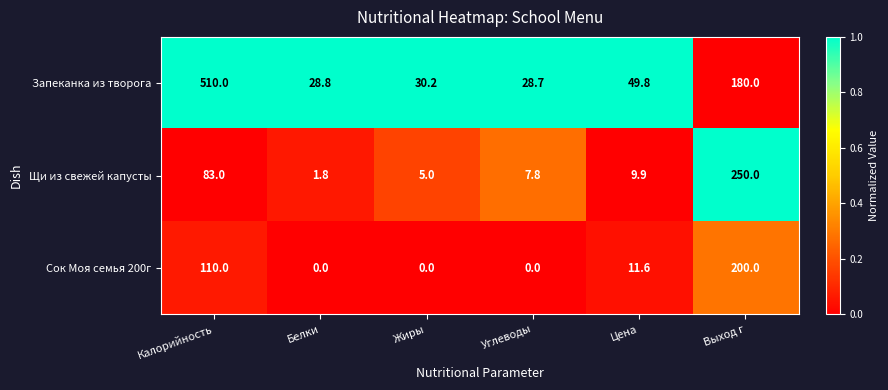

What is the difference between the highest and lowest values at Углеводы?

28.7